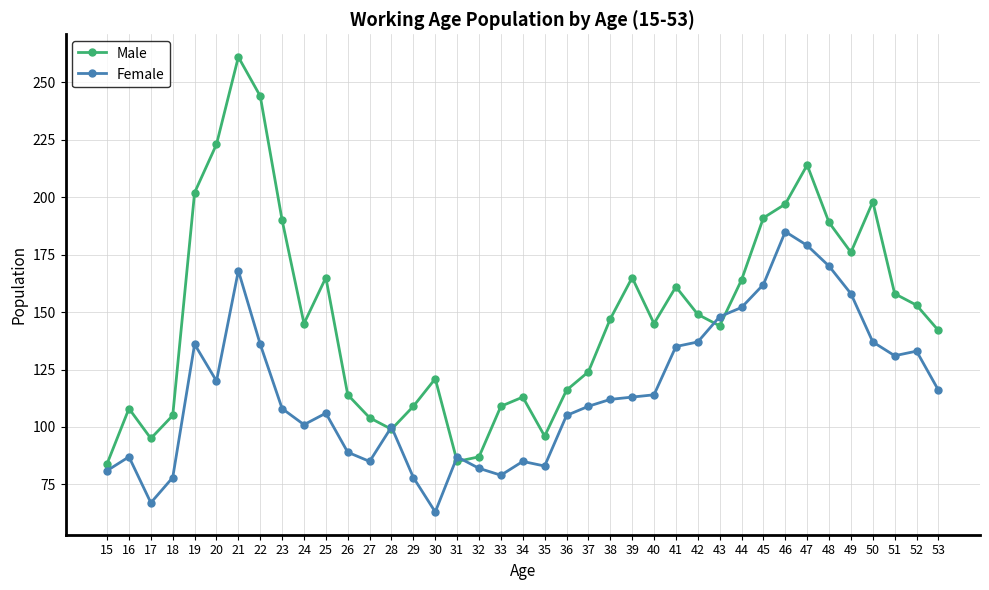

Which category has the lowest value across all series?

30